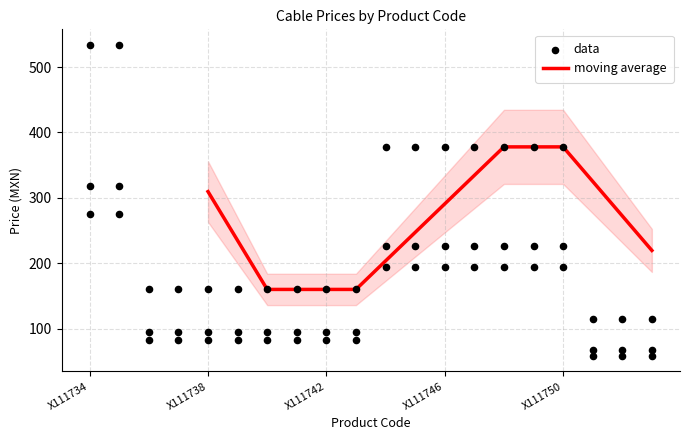

True or false: moving average has a value of 378.0 at X111750.

True